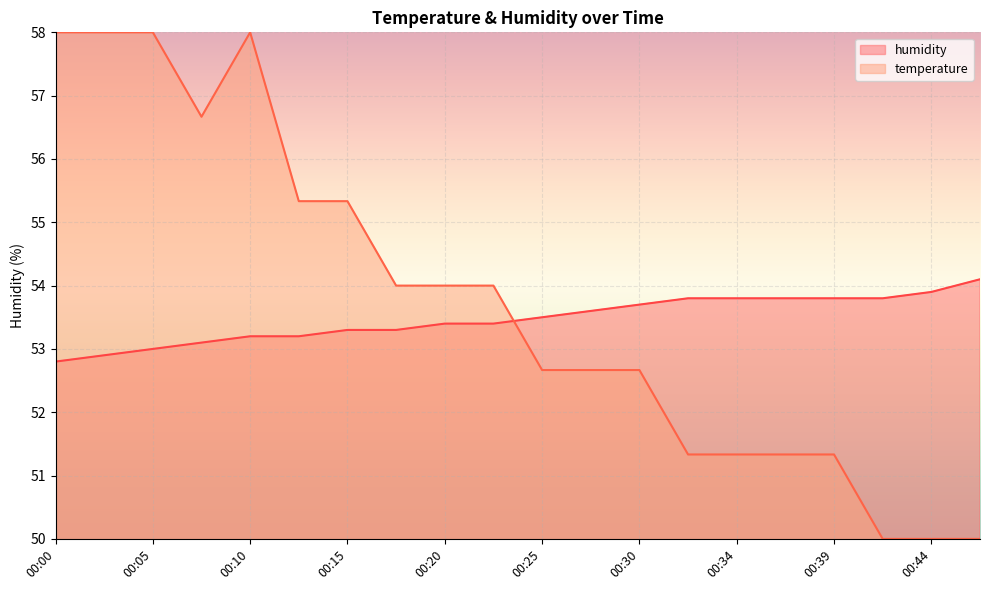

True or false: humidity has more than 2 points higher than both neighbors.

False